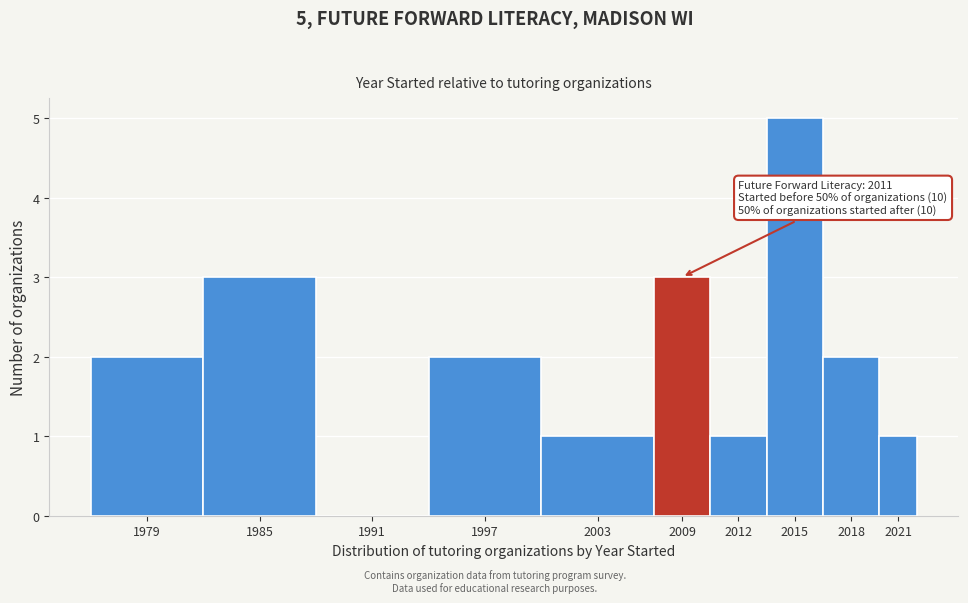

Reading left to right, what are all the values shown in this chart?

1979=2	1985=3	1991=0	1997=2	2003=1	2009=3	2012=1	2015=5	2018=2	2021=1